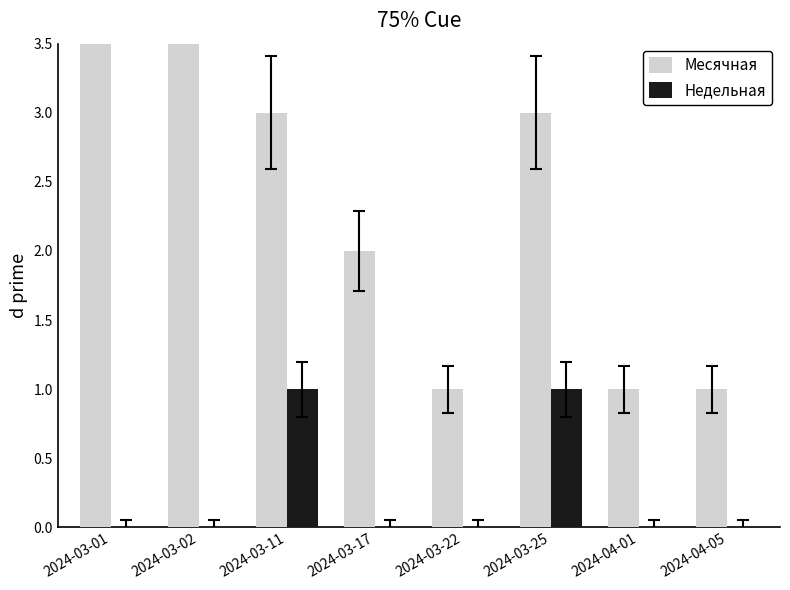

How many values in the Месячная series are below 3?

4